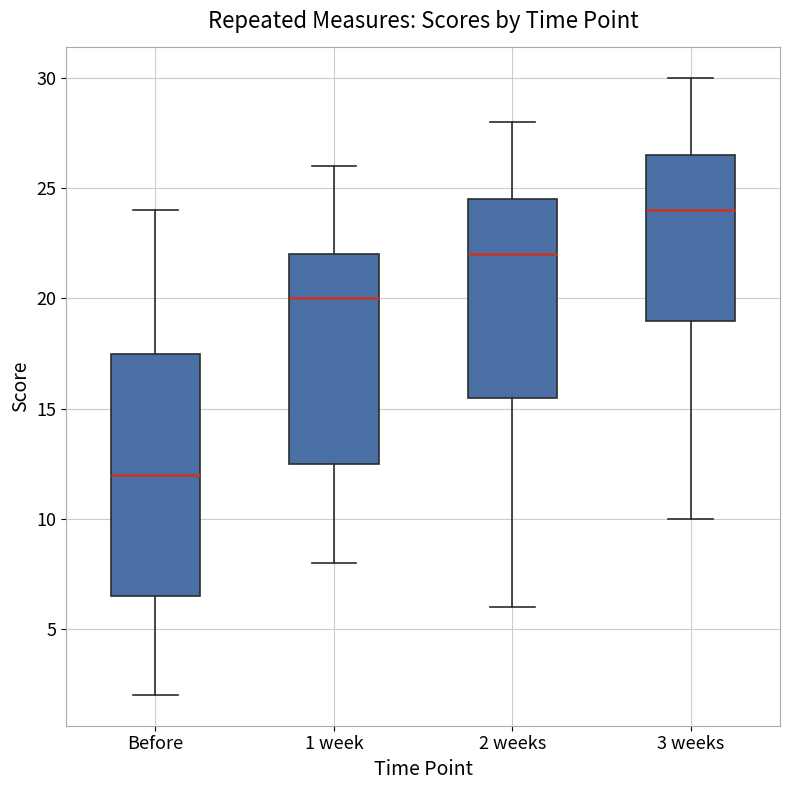

Which box's median line is the lowest?

Before